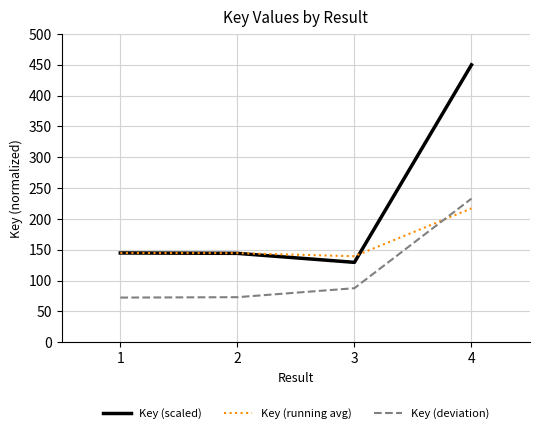

True or false: Key (running avg) and Key (deviation) intersect in this chart.

True